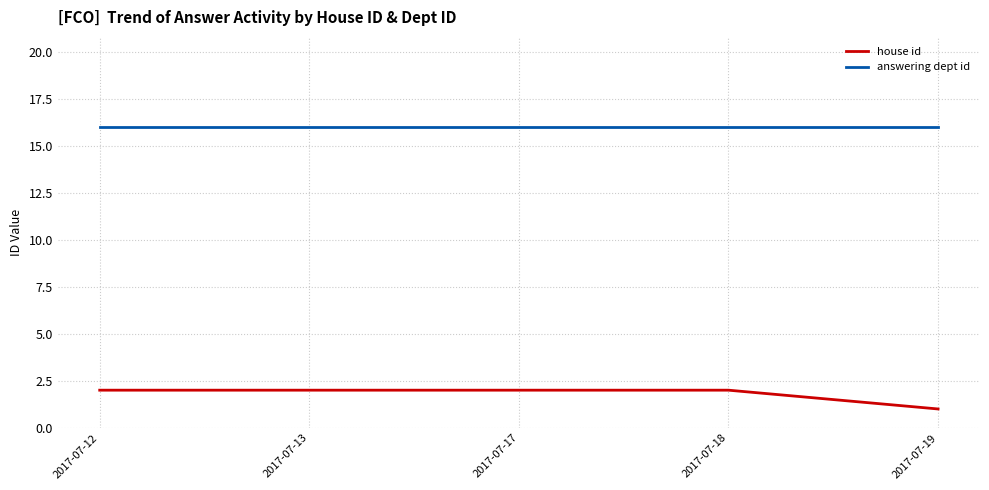

What is the average value of the house id series?

2